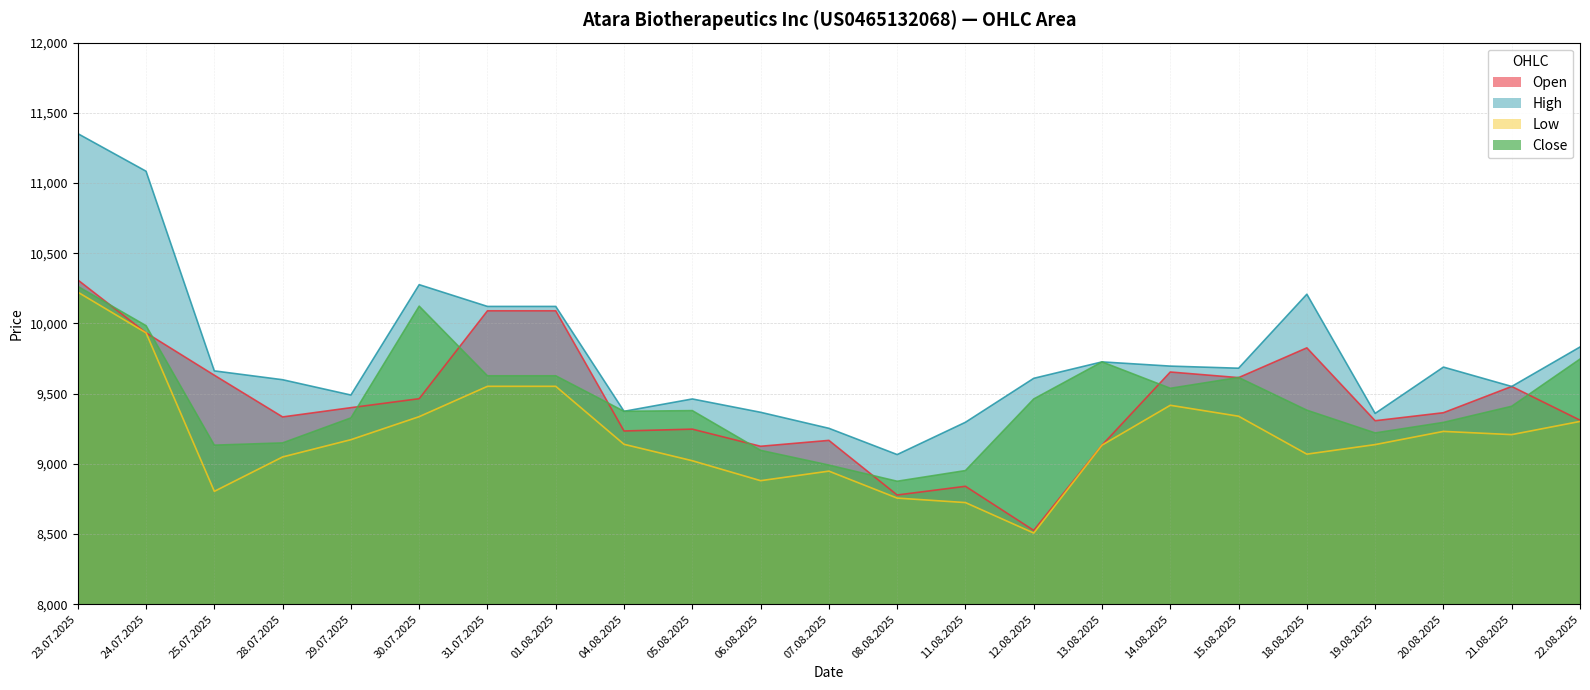

How many interior local valleys does the High series have?

6